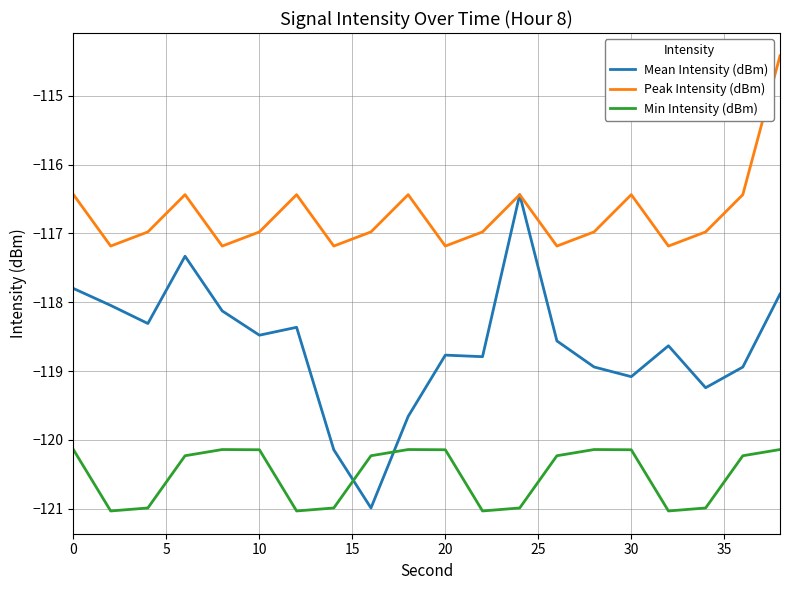

True or false: Mean Intensity (dBm) and Min Intensity (dBm) intersect in this chart.

True